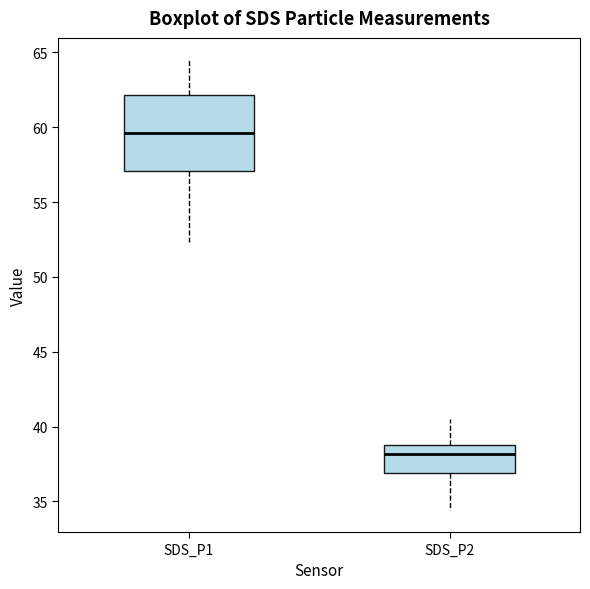

Which box is the tallest, from its lower edge to its upper edge?

SDS_P1